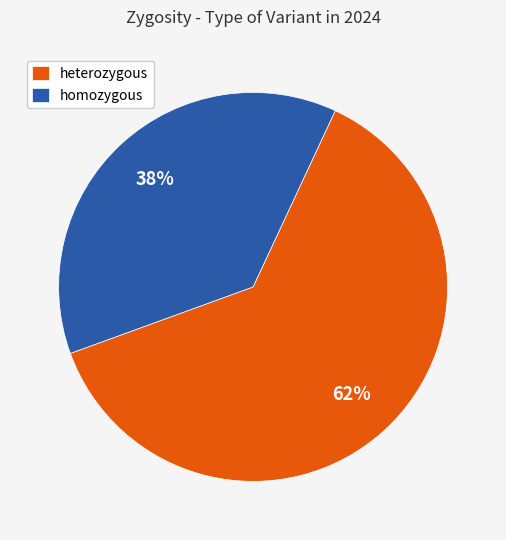

What percentage is the homozygous slice, to the nearest percent?

38%